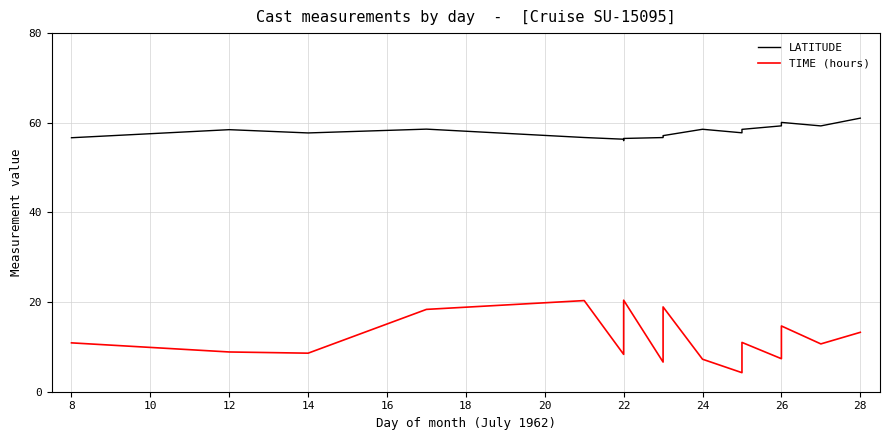

What is the value of the TIME (hours) point at the 4th from the left?

18.4